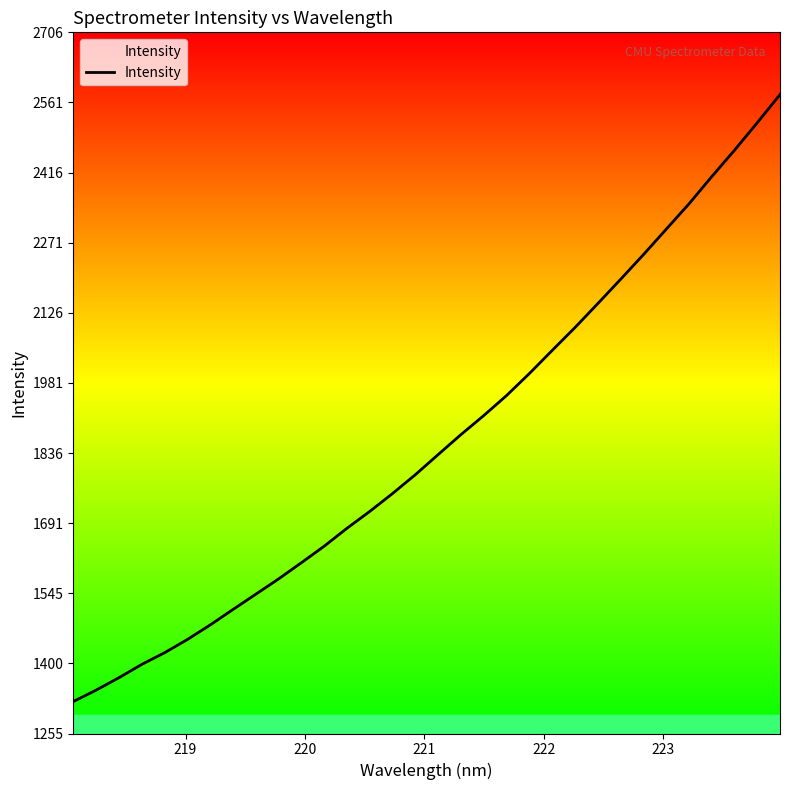

What is the greatest value displayed?

2577.4